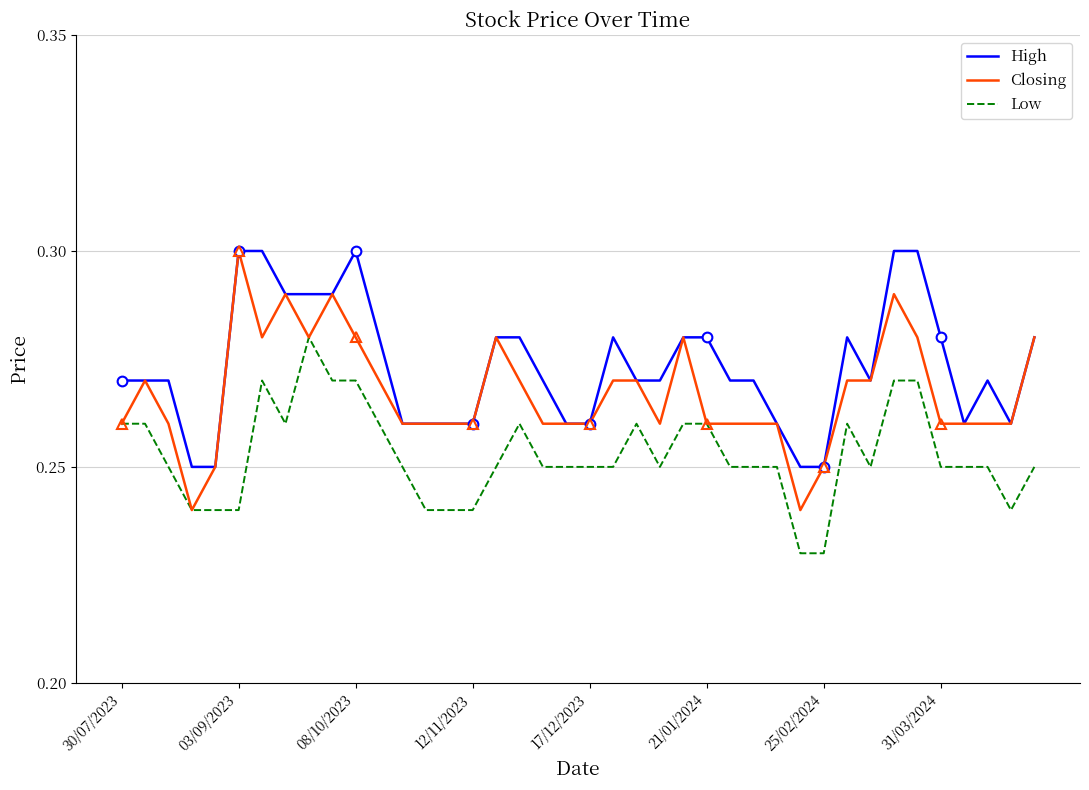

Reading right to left, extract all data points from this chart.

High: 0.3	0.3	0.3	0.3	0.3	0.3	0.3	0.3	0.3	0.2	0.2	0.3	0.3	0.3	0.3	0.3	0.3	0.3	0.3	0.3	0.3	0.3	0.3	0.3	0.3	0.3	0.3	0.3	0.3	0.3	0.3	0.3	0.3	0.3	0.3	0.2	0.2	0.3	0.3	0.3
Closing: 0.3	0.3	0.3	0.3	0.3	0.3	0.3	0.3	0.3	0.2	0.2	0.3	0.3	0.3	0.3	0.3	0.3	0.3	0.3	0.3	0.3	0.3	0.3	0.3	0.3	0.3	0.3	0.3	0.3	0.3	0.3	0.3	0.3	0.3	0.3	0.2	0.2	0.3	0.3	0.3
Low: 0.2	0.2	0.2	0.2	0.2	0.3	0.3	0.2	0.3	0.2	0.2	0.2	0.2	0.2	0.3	0.3	0.2	0.3	0.2	0.2	0.2	0.2	0.3	0.2	0.2	0.2	0.2	0.2	0.3	0.3	0.3	0.3	0.3	0.3	0.2	0.2	0.2	0.2	0.3	0.3